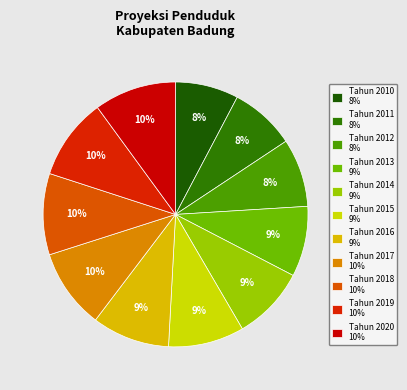

The Tahun 2011 slice represents 8% of the pie. True or false?

True